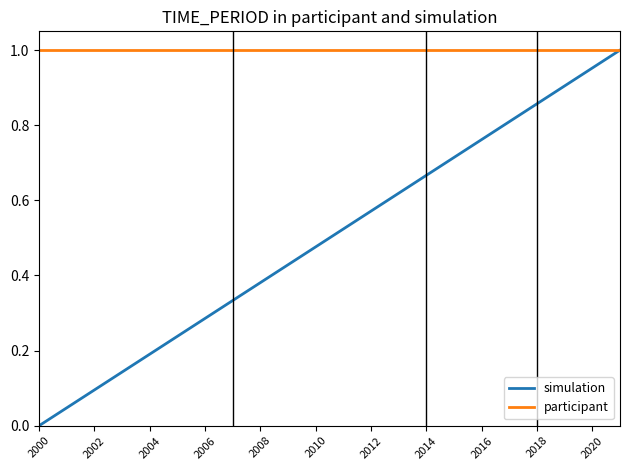

Which series has the largest total across all categories?

participant